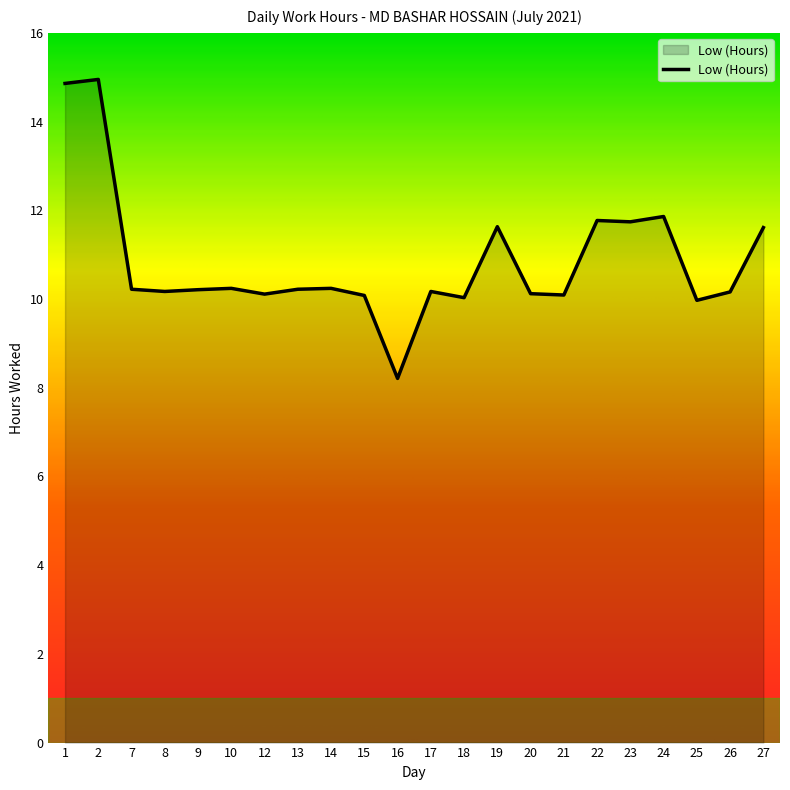

What is the sum of the values at 14 and 10?

20.5